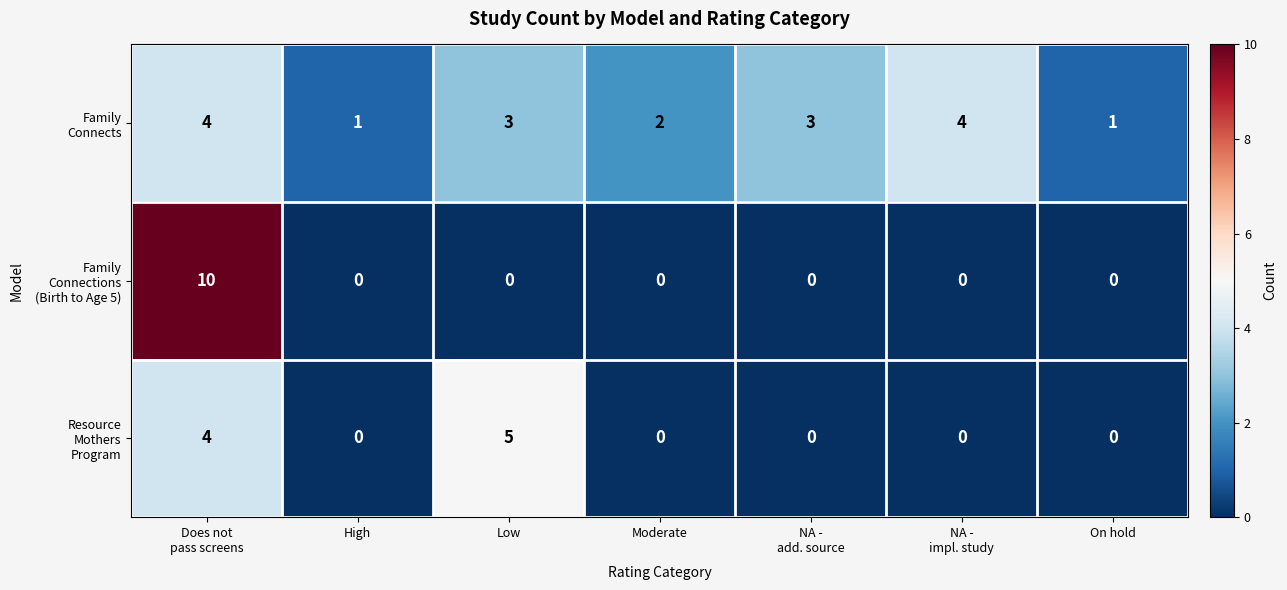

What is the total value across all series at Low?

8